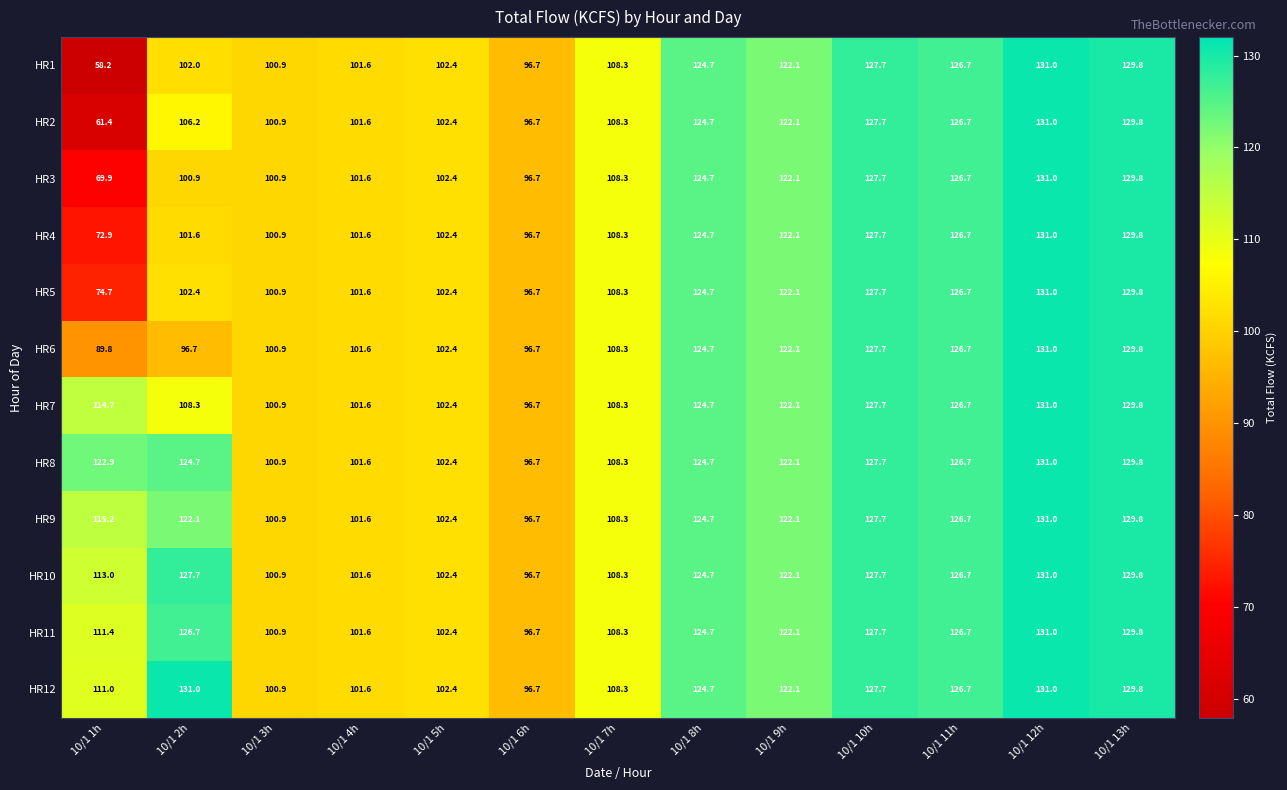

Is the value of HR1 at 10/1 3h greater than the value of HR10 at 10/1 4h?

No